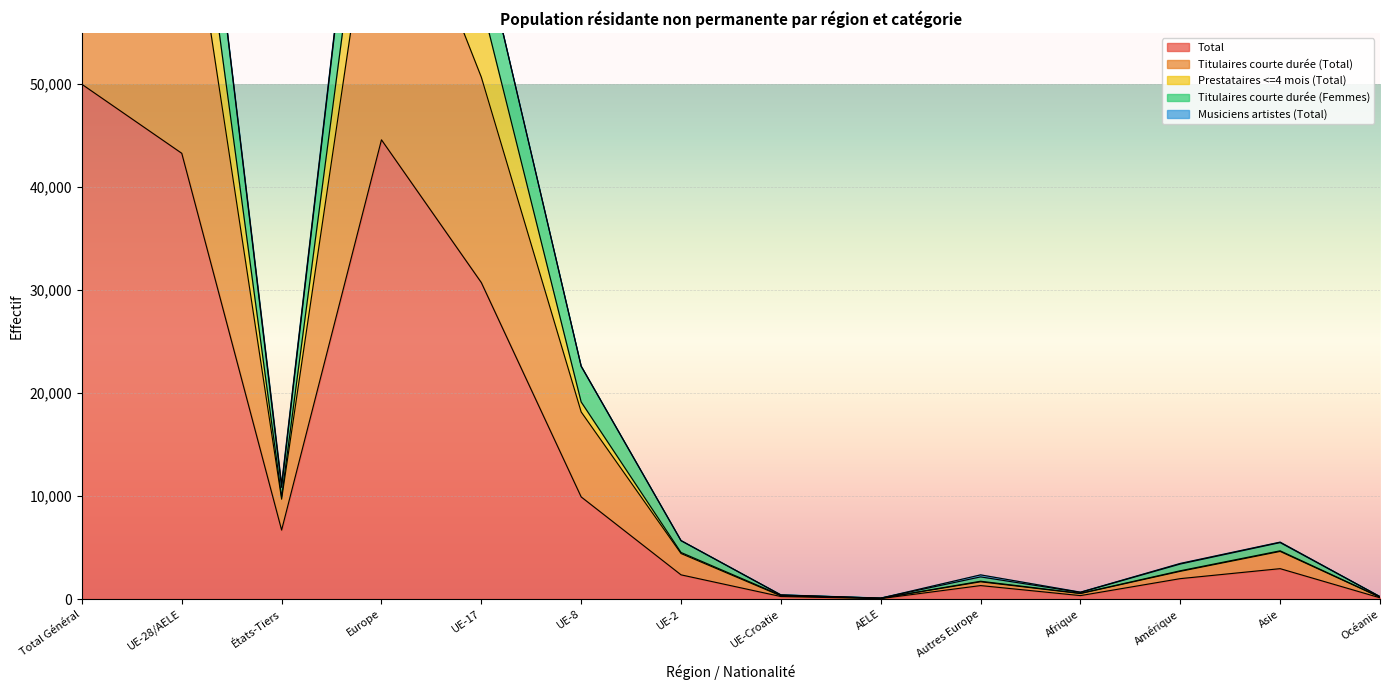

What is the difference between the highest and lowest values at Océanie?

109